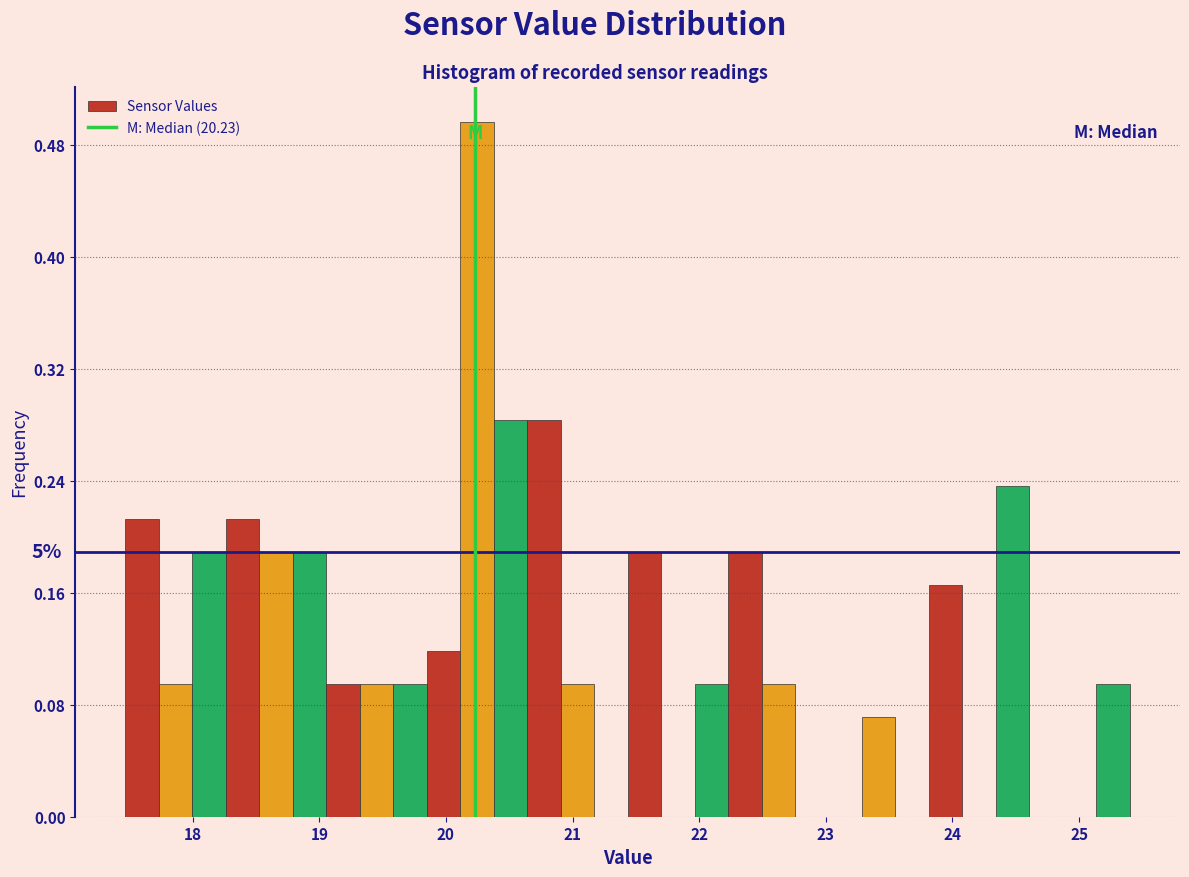

Around what value on the x-axis is the tallest bar? Give the approximate position of its centre, as read against the axis.

20.2